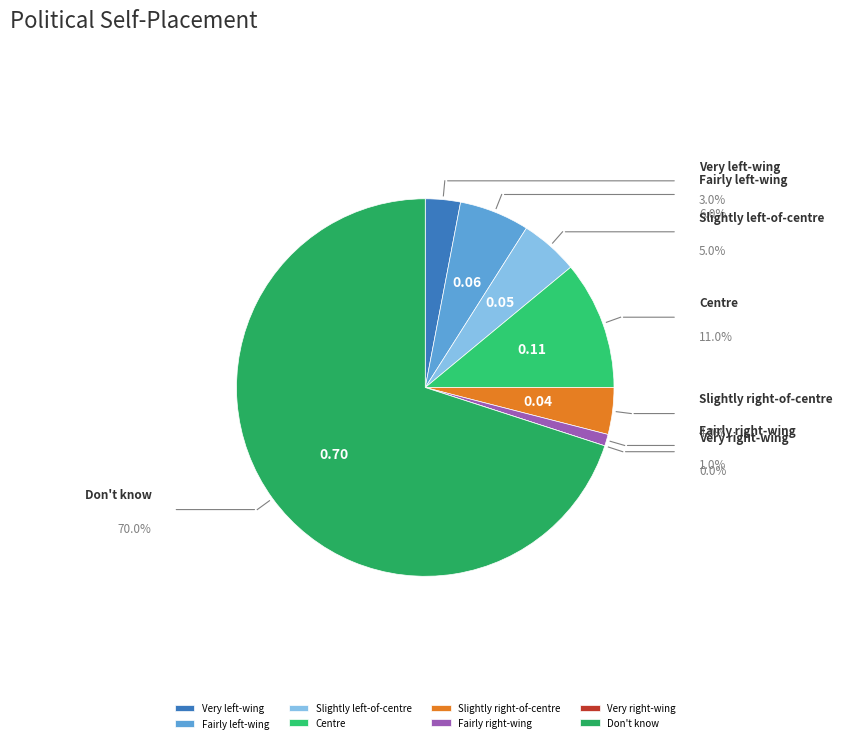

What portion of the pie excludes Don't know?

30.0%